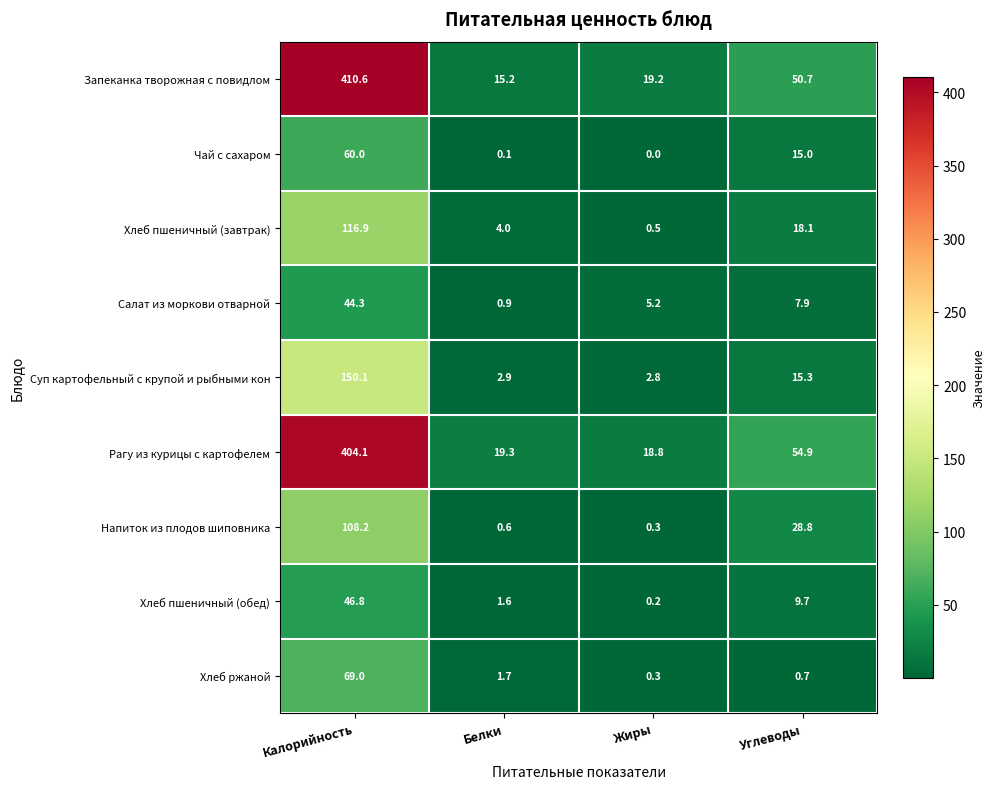

At which label does Напиток из плодов шиповника first exceed 28?

Калорийность